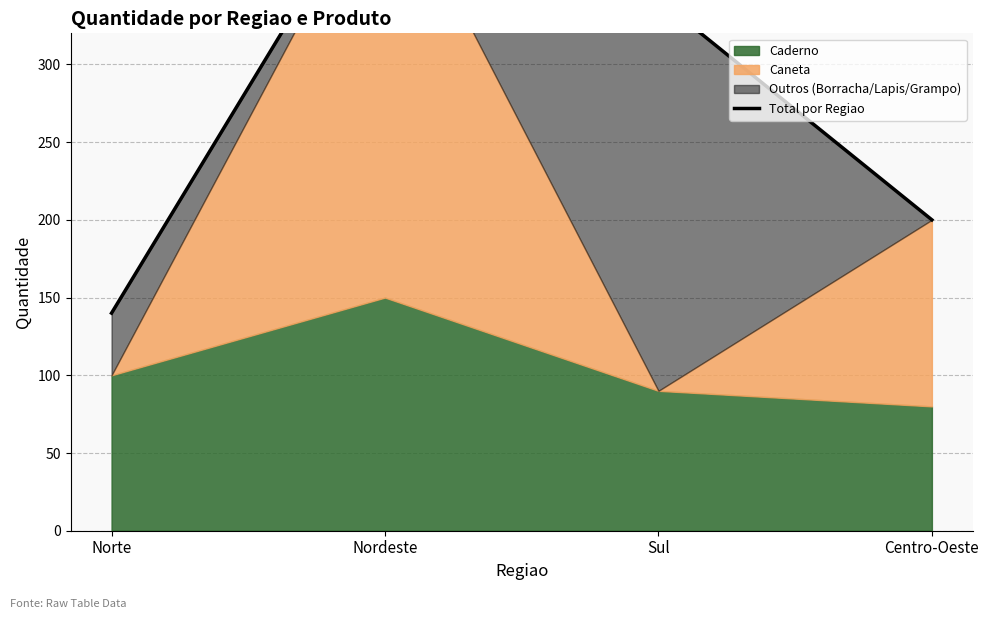

The value at Centro-Oeste is 200. True or false?

True